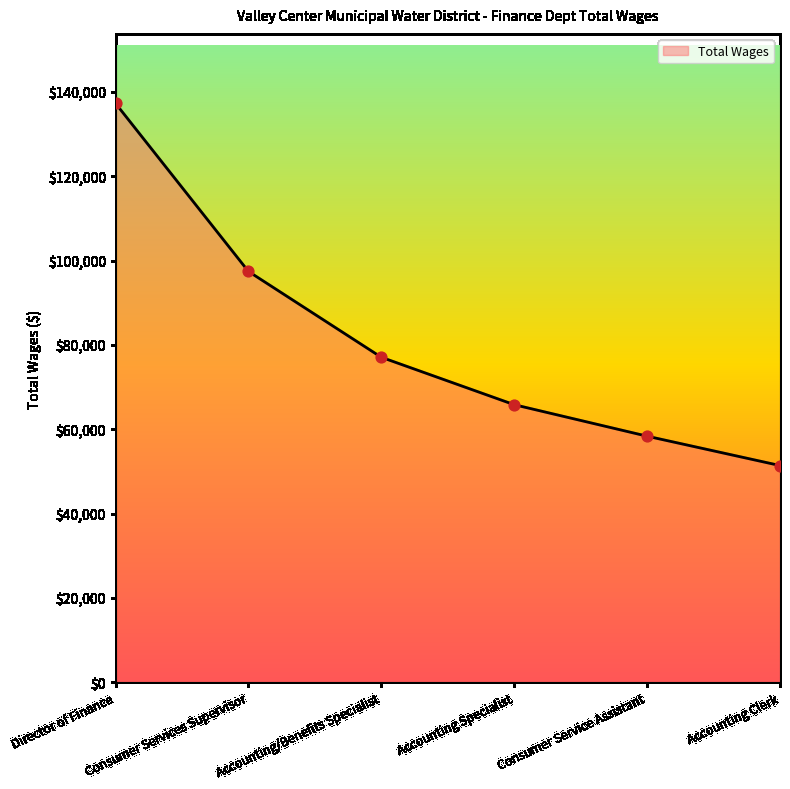

Between Consumer Service Assistant and Director of Finance, which is larger?

Director of Finance